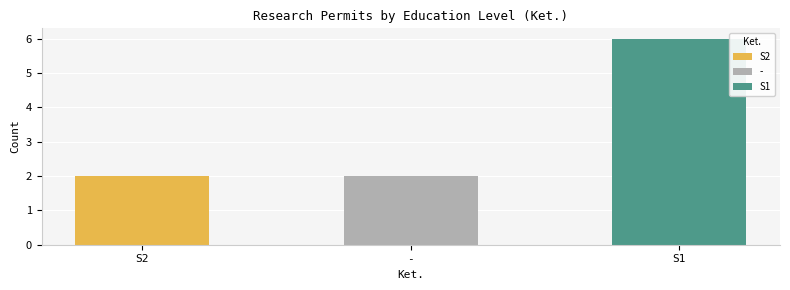

Are the bars grouped side by side (vs. stacked)?

No